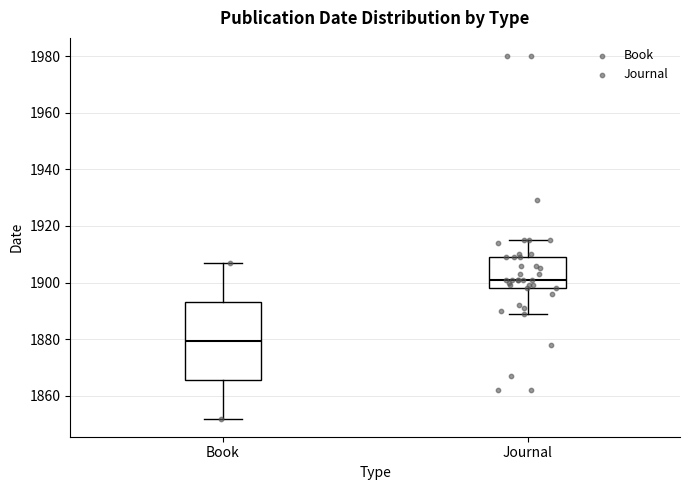

Where does the lower whisker of the box for Book end on the y-axis? The values are not printed on the chart, so give them approximately, as read against the axis.

1852